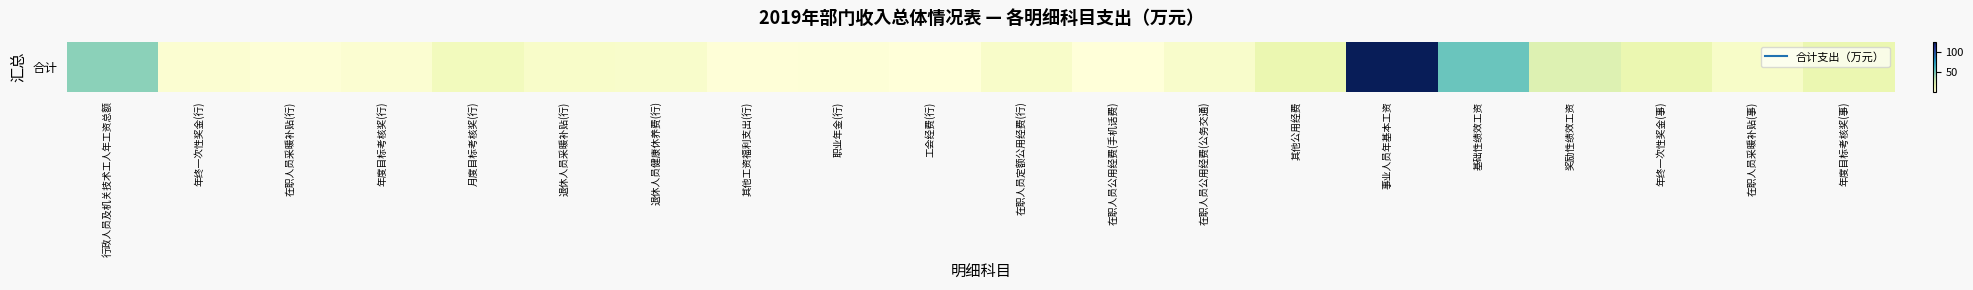

How many categories are shown in the chart?

20